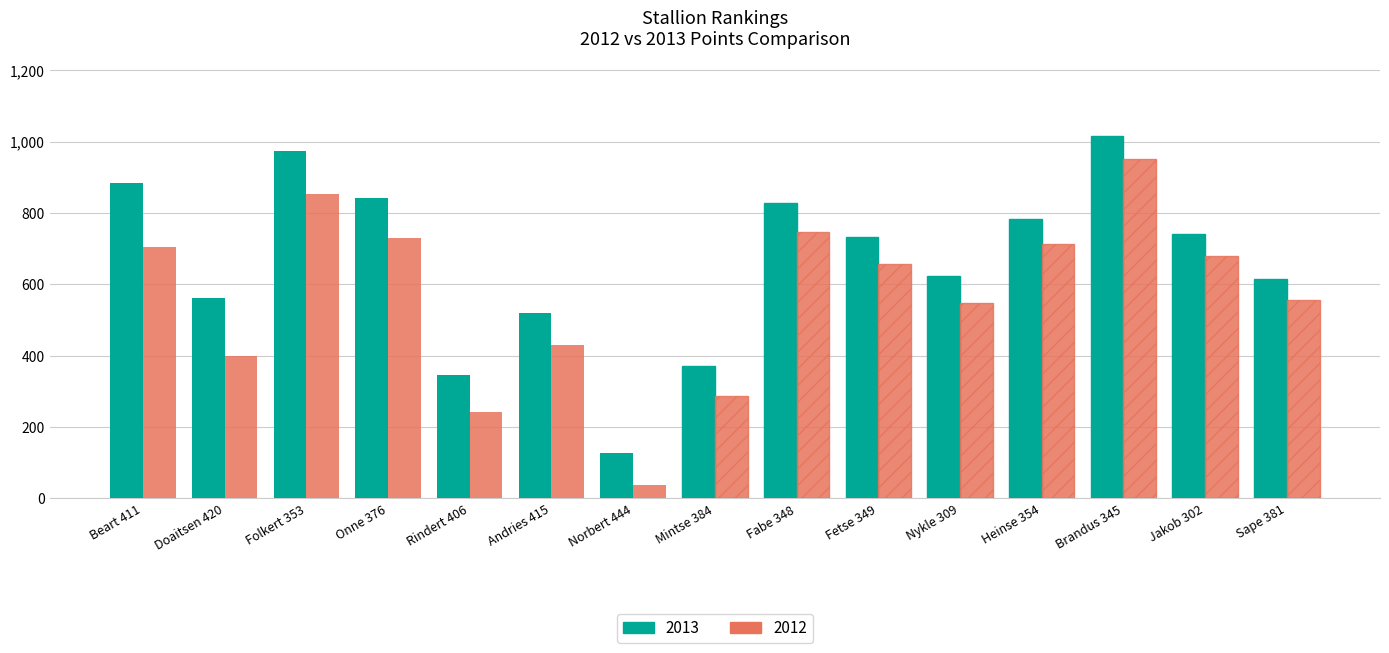

True or false: 2013 has a value of 352 at Andries 415.

False